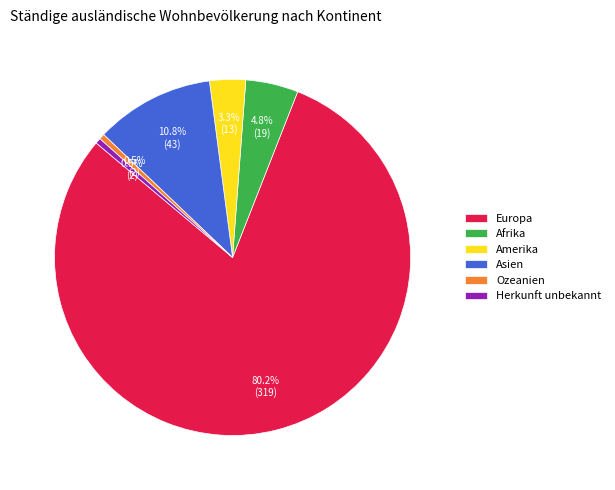

True or false: Ozeanien accounts for 11% of the total.

False